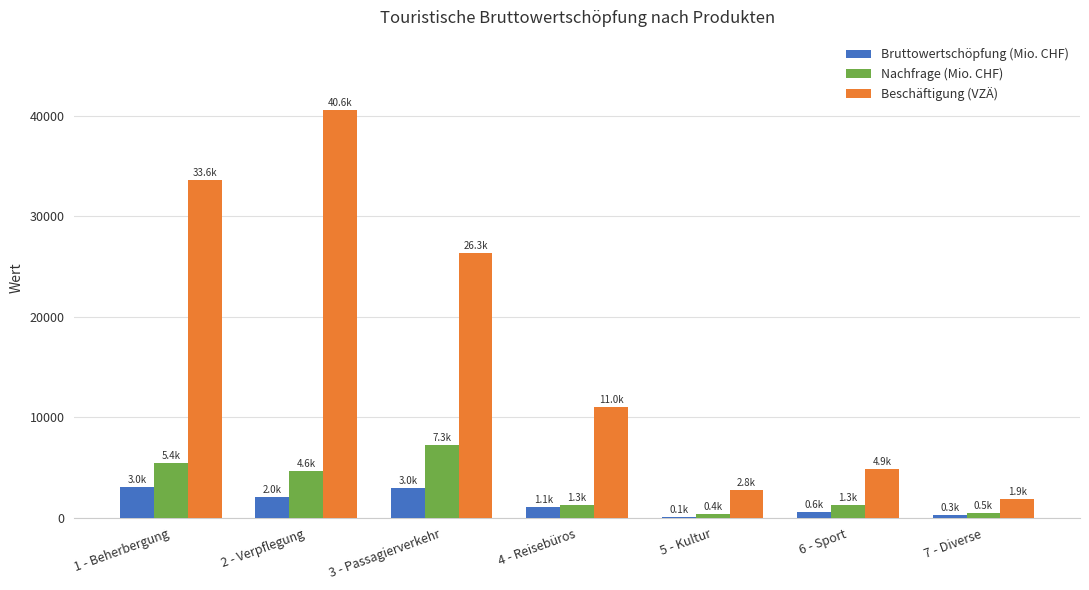

The Bruttowertschöpfung (Mio. CHF) series shows 638.5 at 6 - Sport. True or false?

True